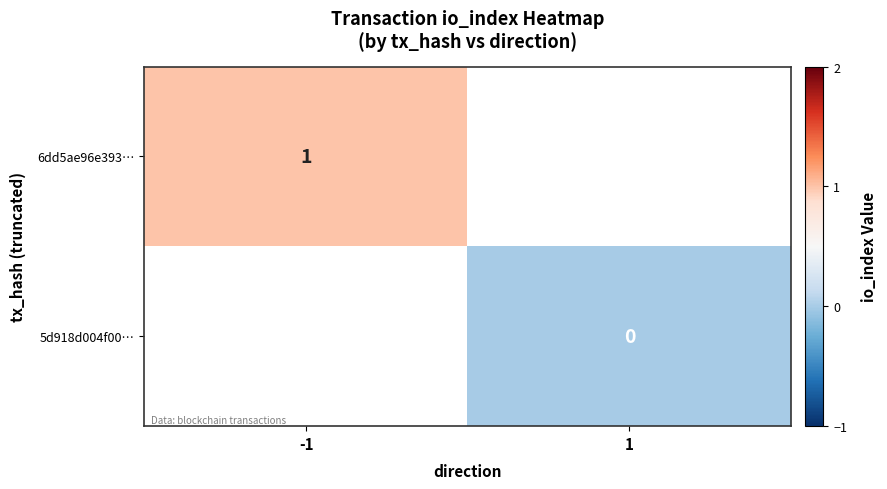

True or false: 6dd5ae96e393… has a value of 0.3 at -1.

False